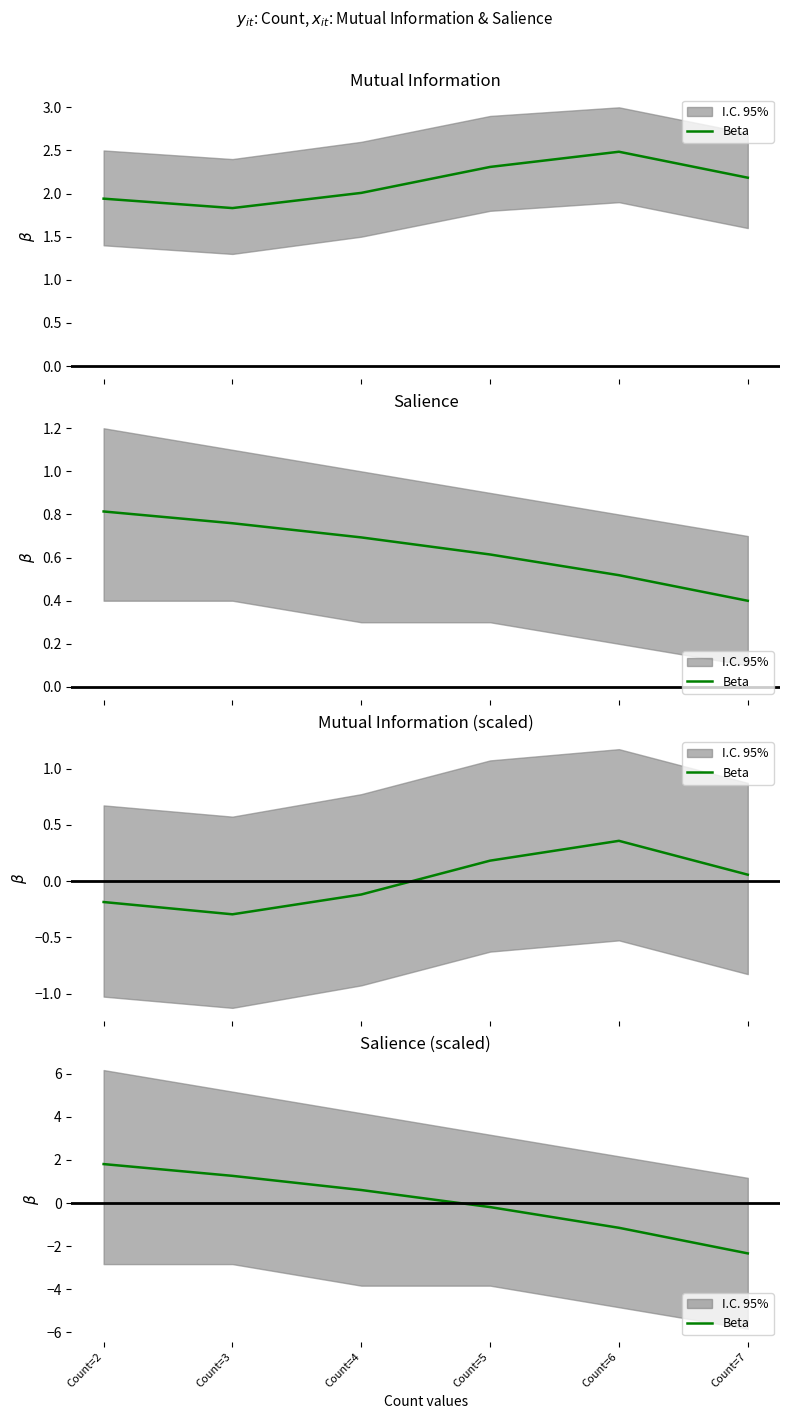

List the labels in order of value, smallest first.

Count=7, Count=6, Count=5, Count=4, Count=3, Count=2